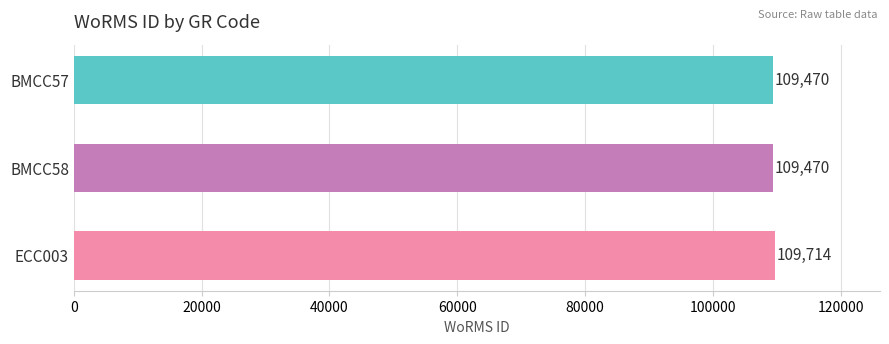

Which label corresponds to the largest value in the chart?

ECC003